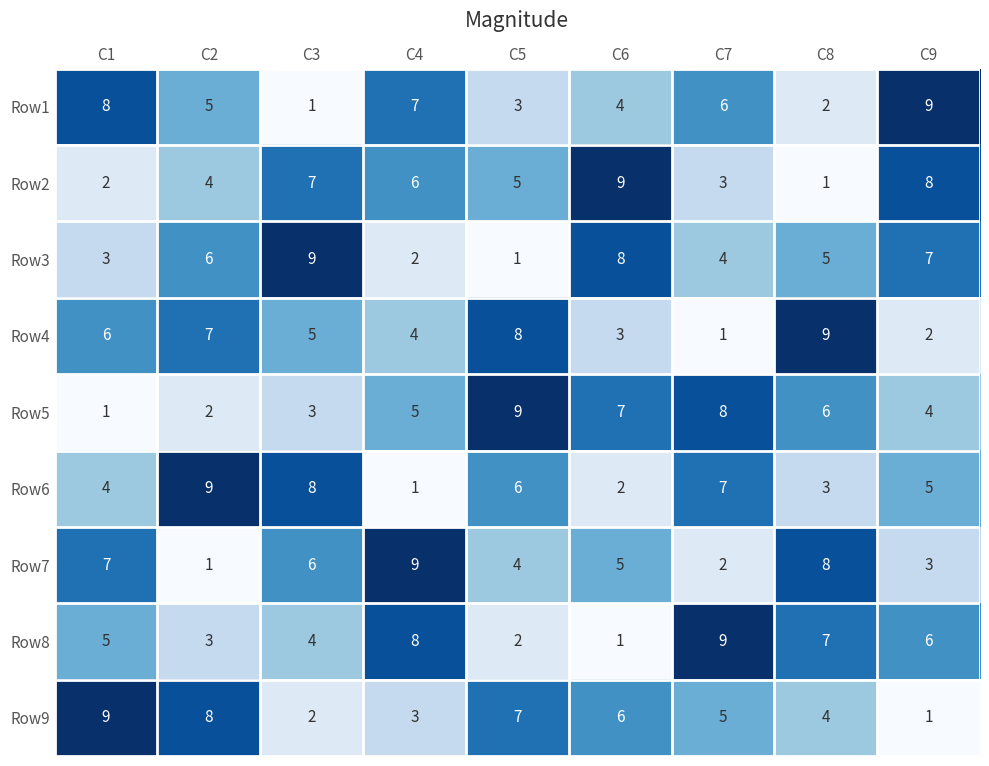

What is the difference between the Row7 values at C8 and C2?

7